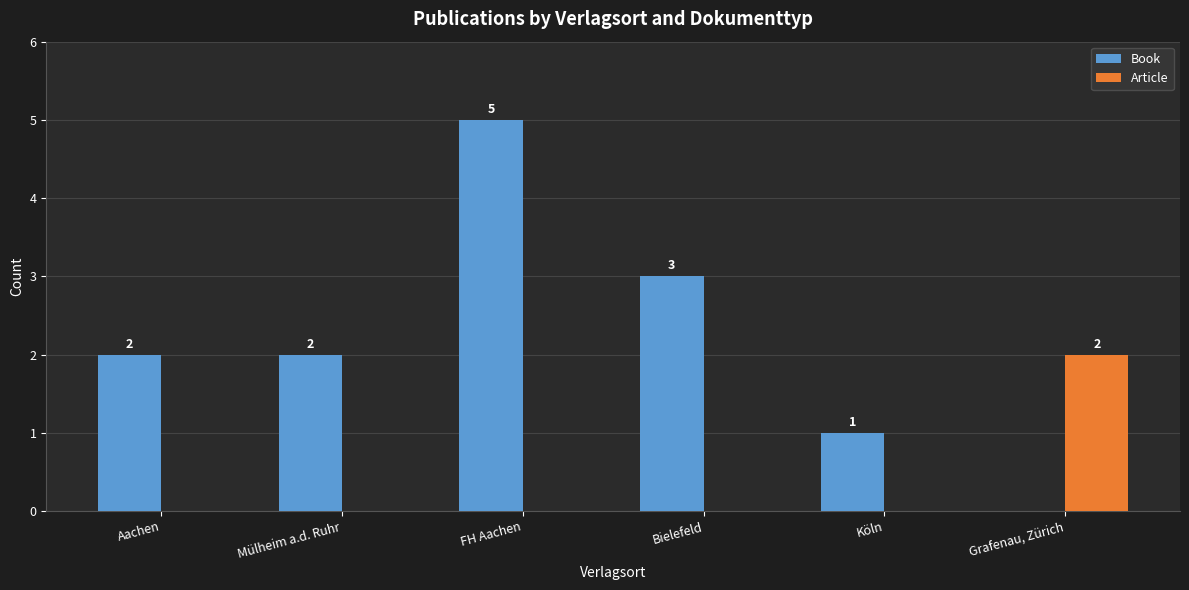

True or false: Article has a value of 0 at Mülheim a.d. Ruhr.

True